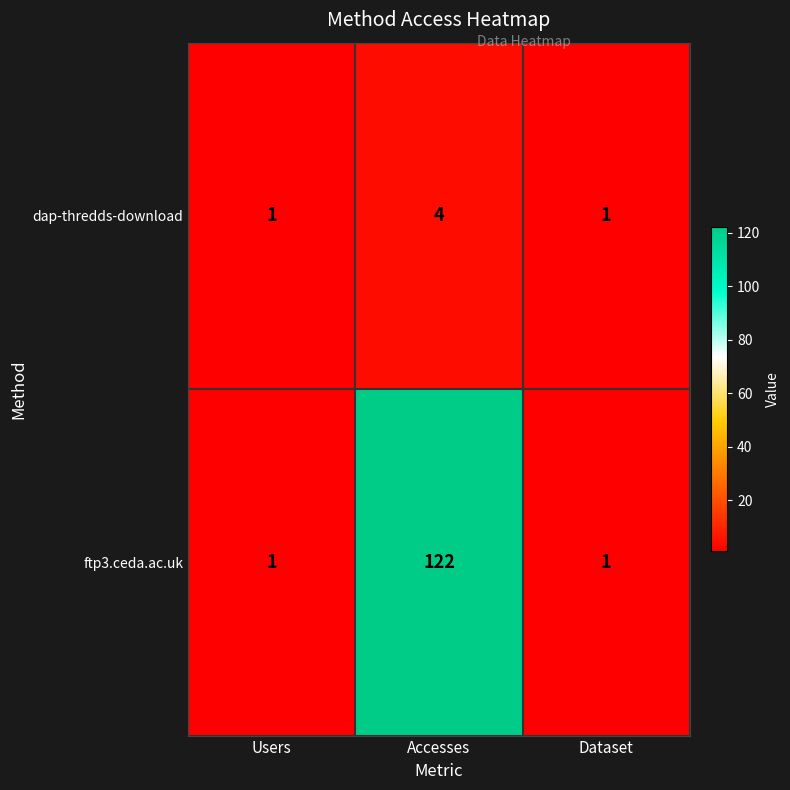

How many data points in dap-thredds-download are above 1?

1